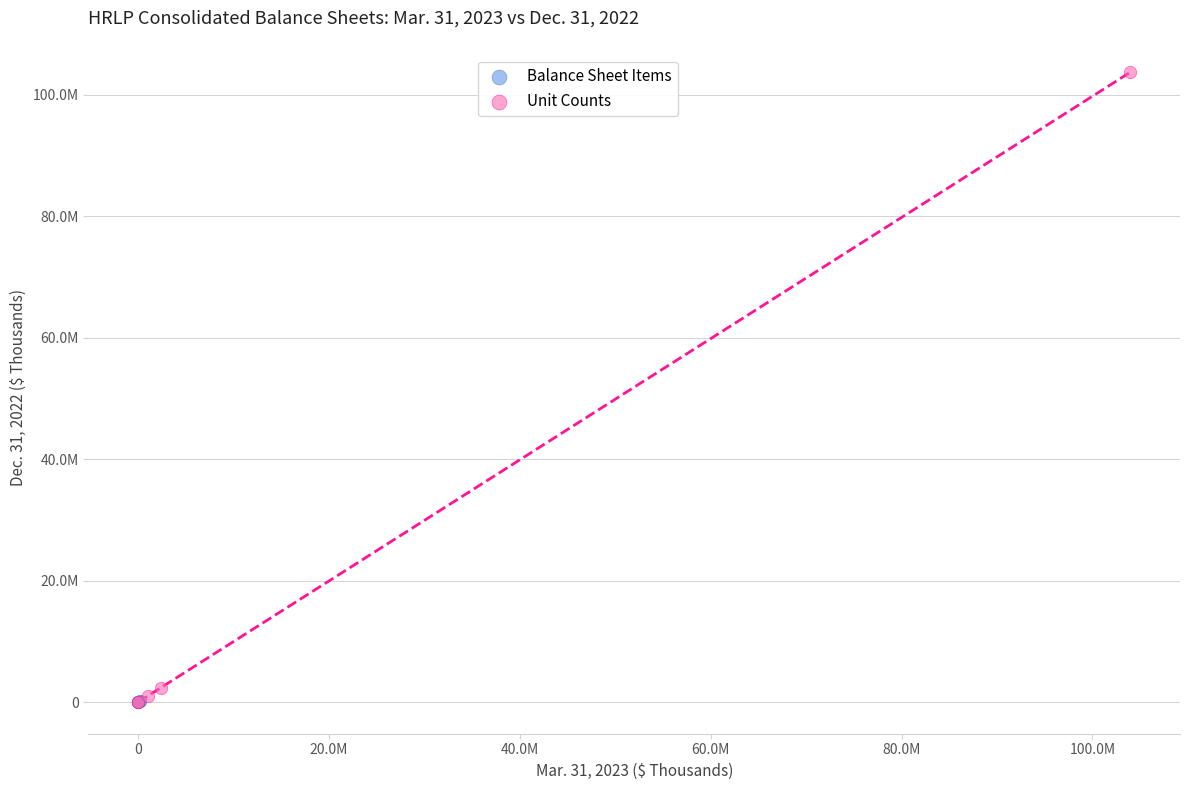

Which series has the largest Y range (max minus min)?

Unit Counts